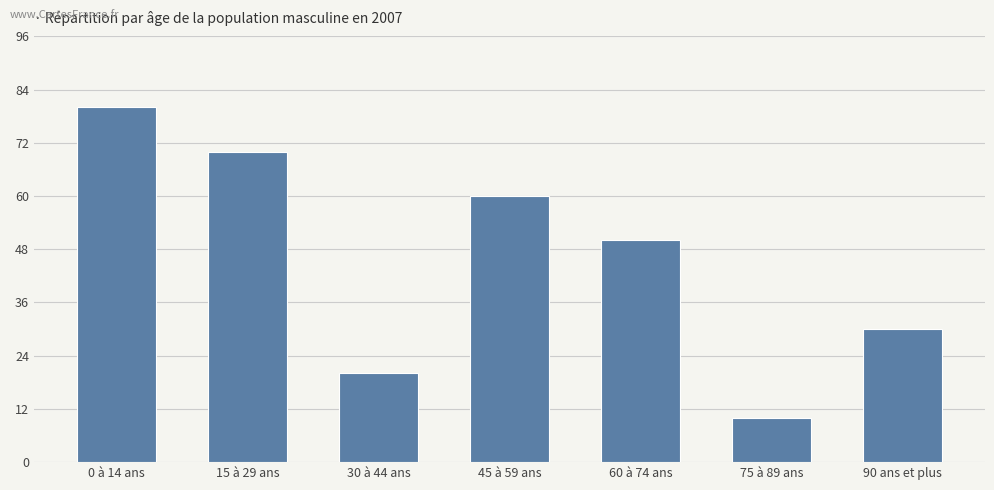

What is the label of the 5th bar from the right?

30 à 44 ans